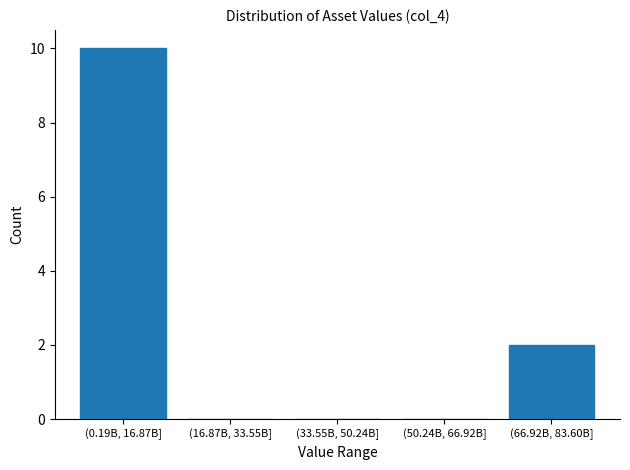

Reading left to right, extract all data points from this chart.

(0.19B, 16.87B]=10	(16.87B, 33.55B]=0	(33.55B, 50.24B]=0	(50.24B, 66.92B]=0	(66.92B, 83.60B]=2